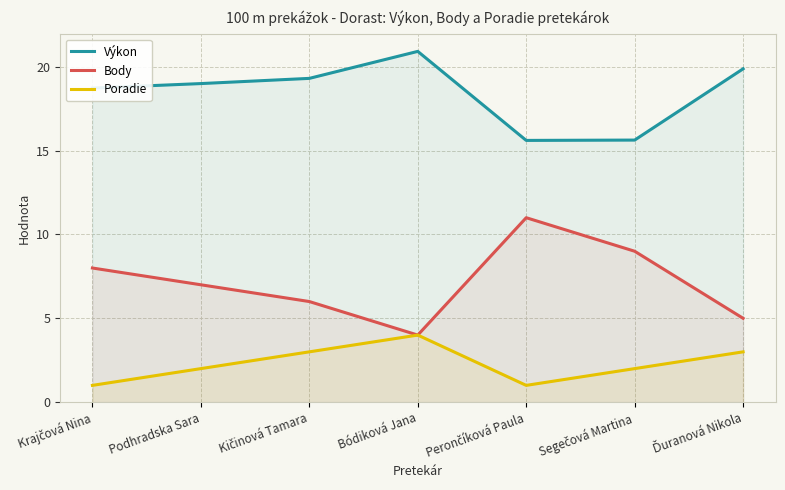

True or false: Výkon has a value of 15.6 at Perončíková Paula.

True